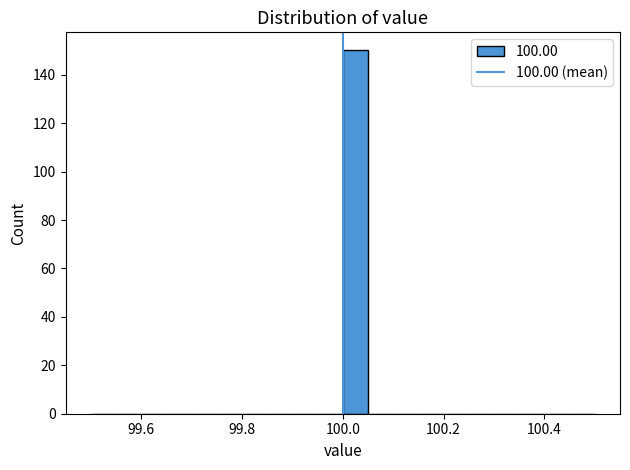

Around what value on the x-axis is the tallest bar? Give the approximate position of its centre, as read against the axis.

100.02